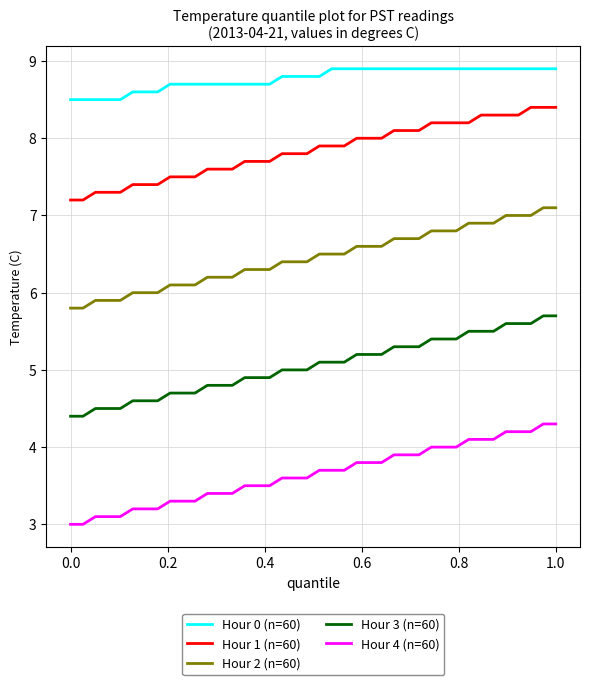

True or false: Hour 0 (n=60) and Hour 2 (n=60) cross at least once.

False